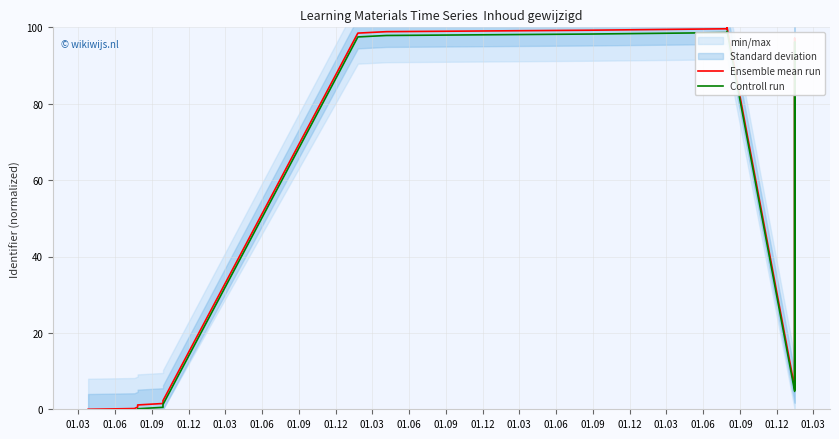

How many values in the Ensemble mean run series are below 5?

7